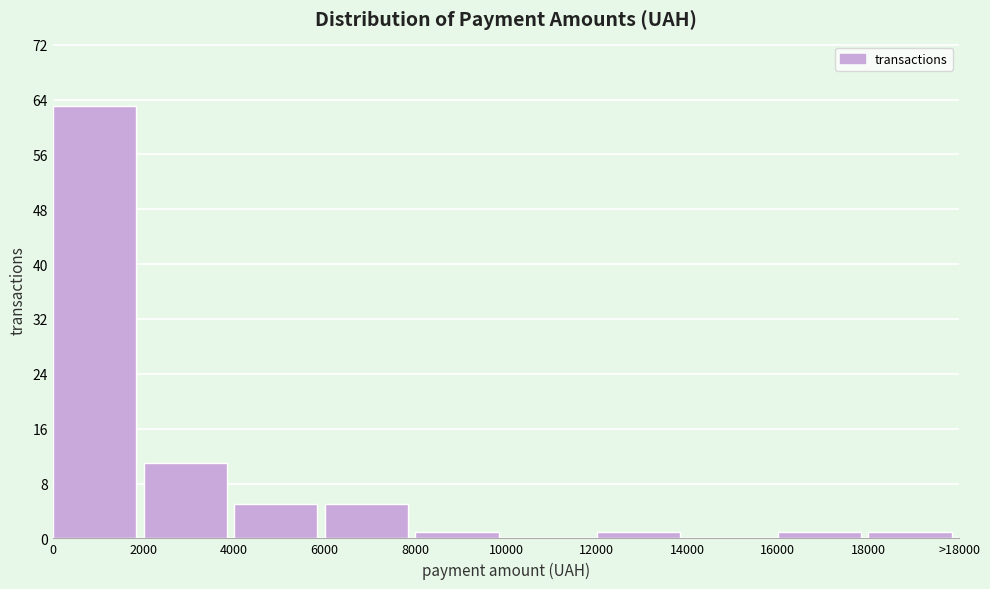

Reading right to left, transcribe all the data shown in this chart.

18000=1	16000=1	14000=0	12000=1	10000=0	8000=1	6000=5	4000=5	2000=11	0=63